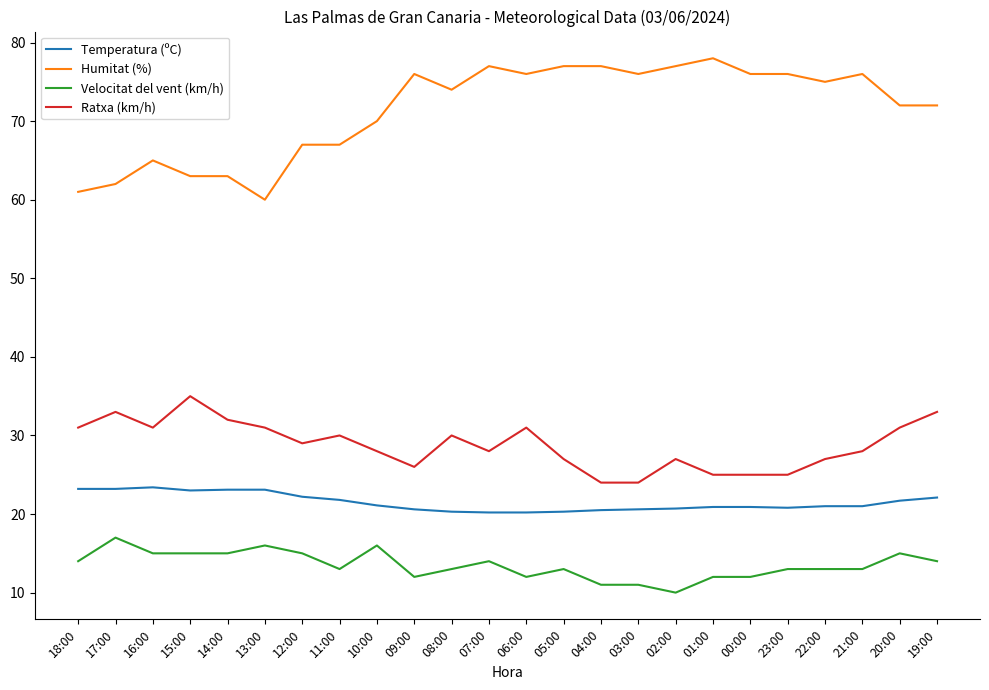

What is the spread (max minus min) of values at 17:00?

45.0